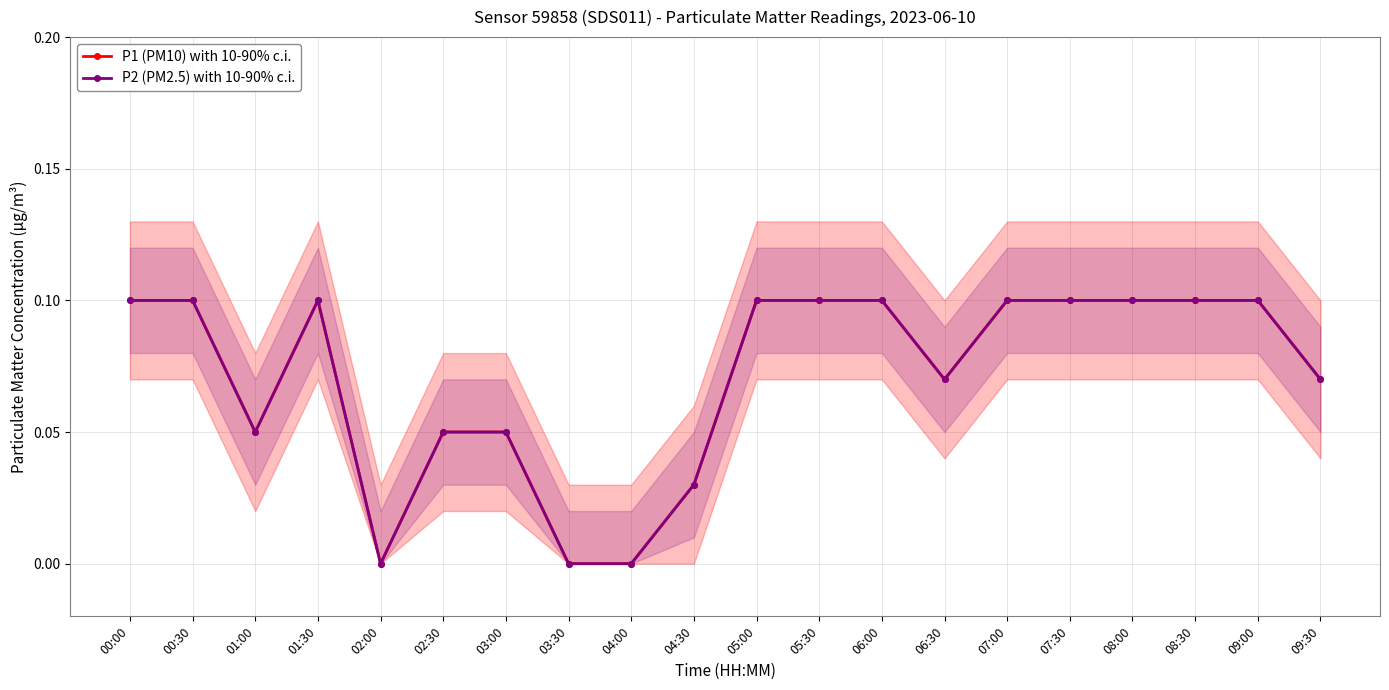

What is the label of the 12th point from the left?

05:30